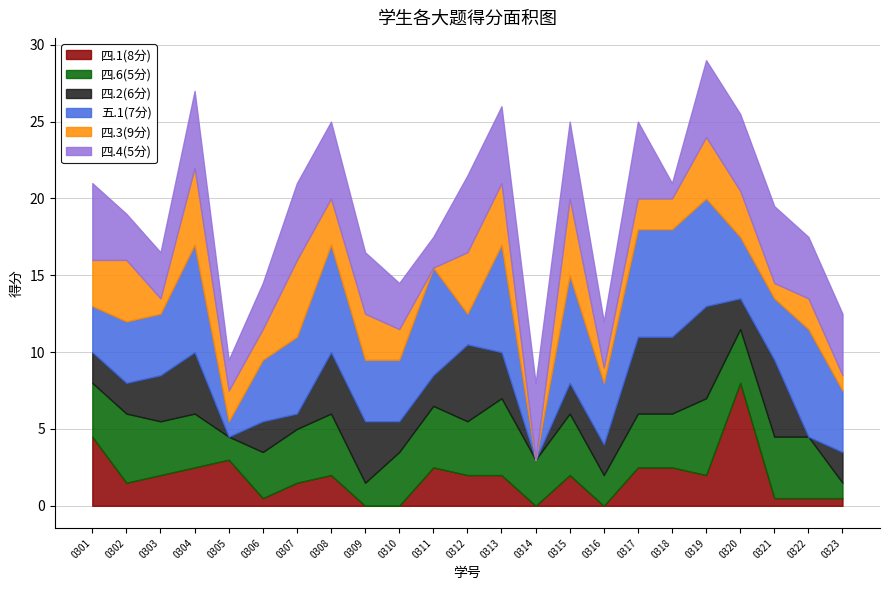

What is the total value across all series at 0312?

21.5